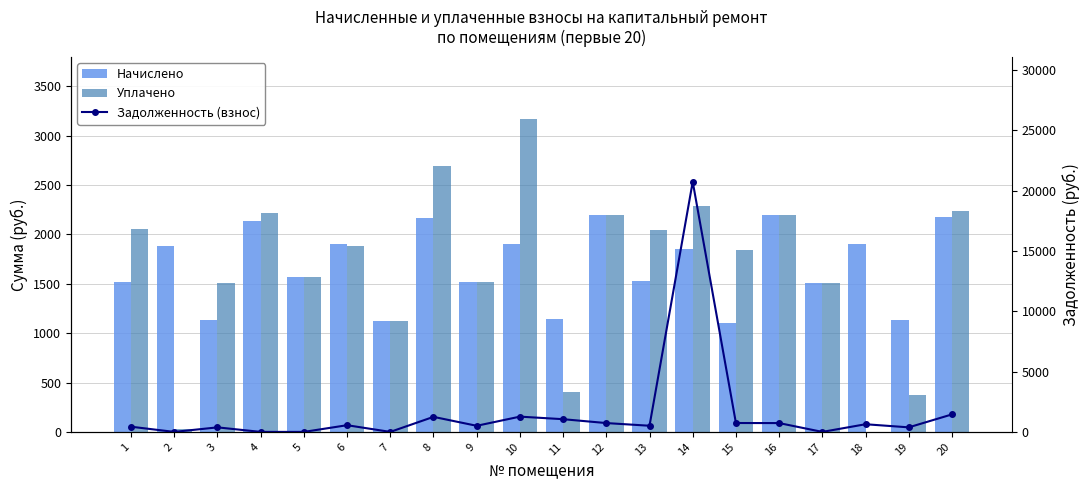

At which label does Уплачено first exceed 1876?

1